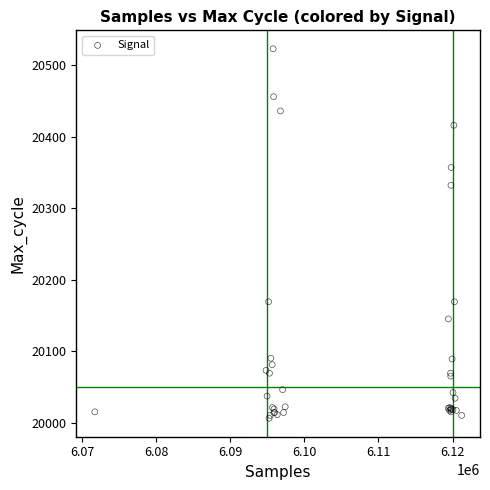

What Y value in the scatter plot is closest to 20264?

20332